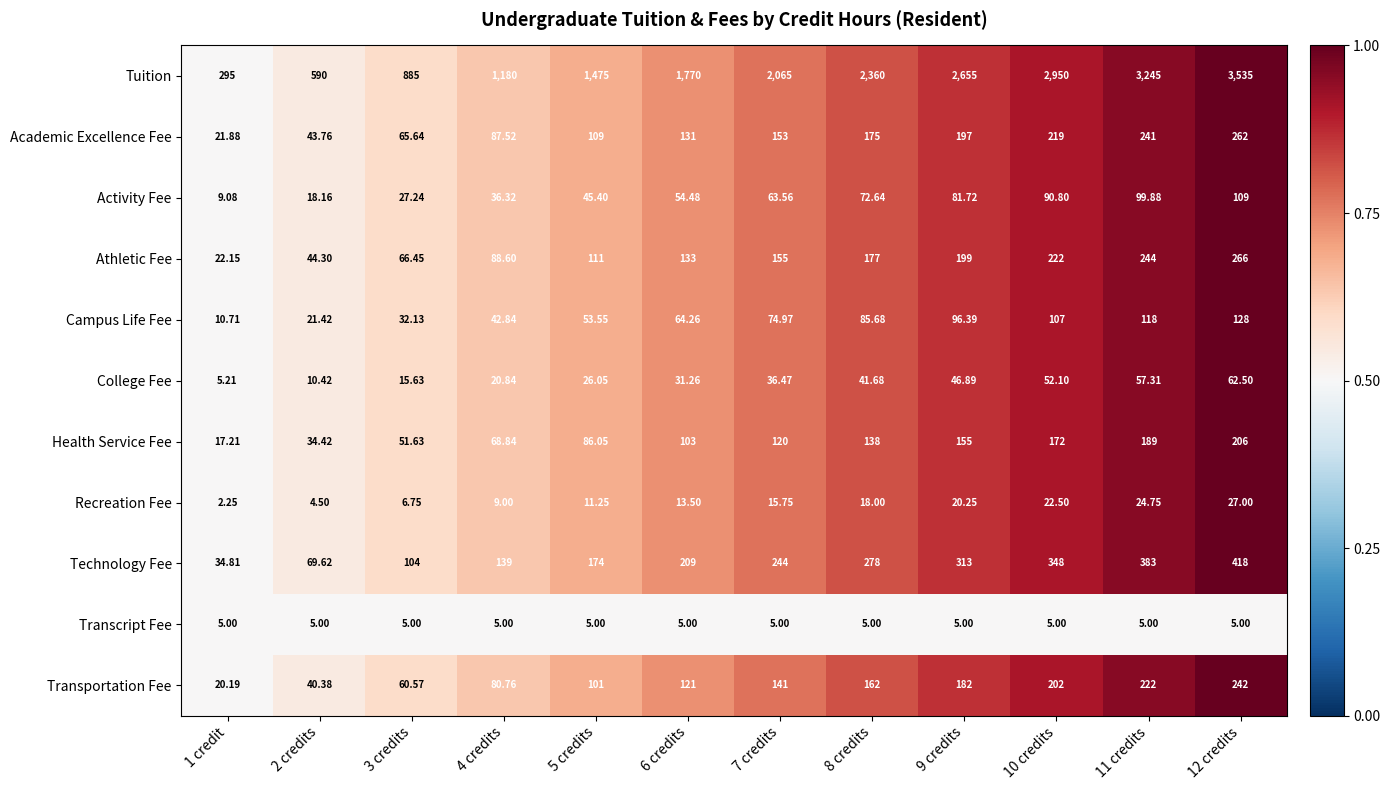

What is the total value across all series at 8 credits?

3513.0